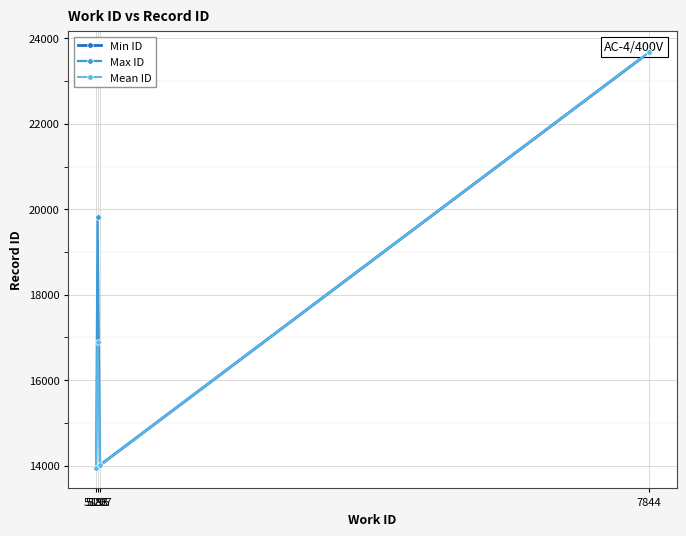

Read the Mean ID value at 5188, to the nearest 50.

13950